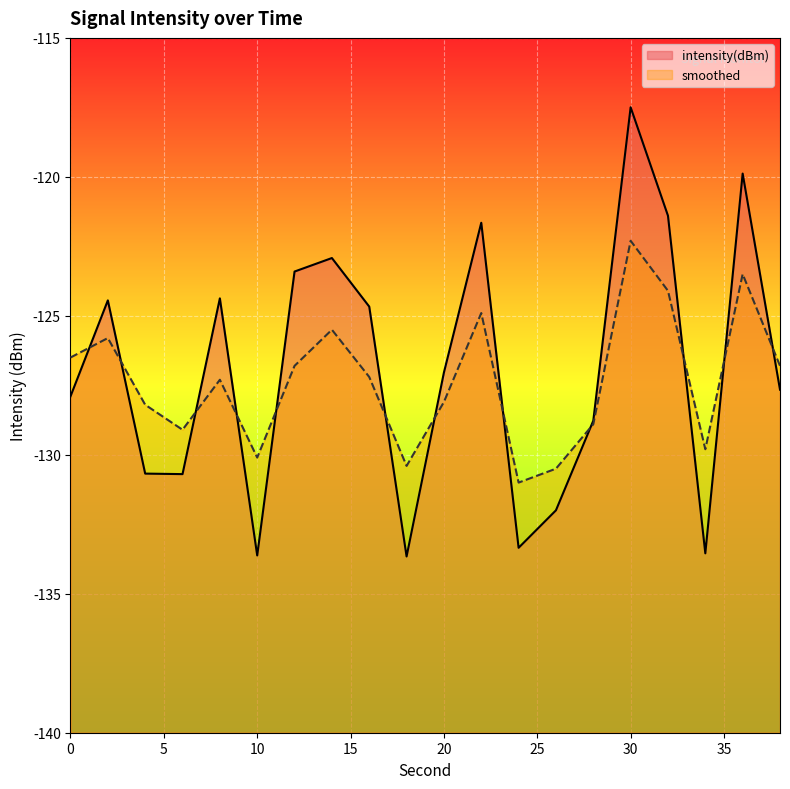

How many data points in intensity(dBm) are above -127?

9